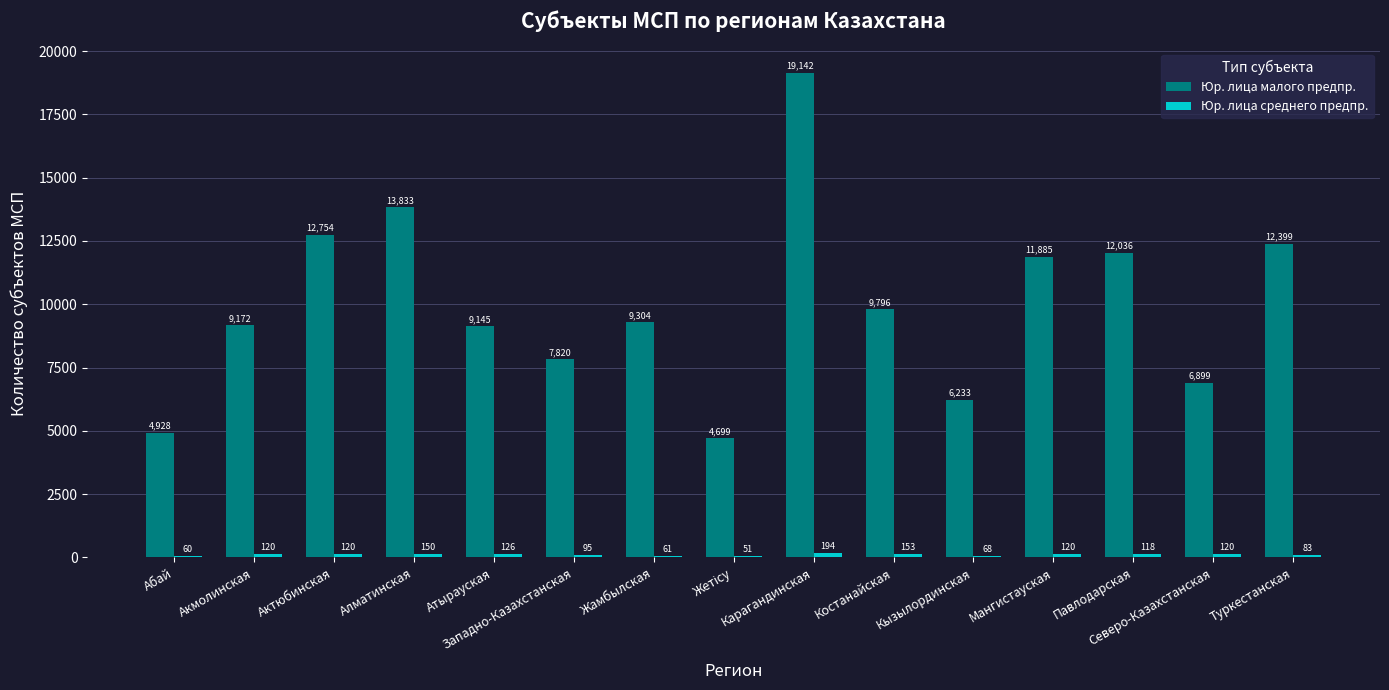

Is it true that Юр. лица малого предпр. equals 12399 at Туркестанская?

True